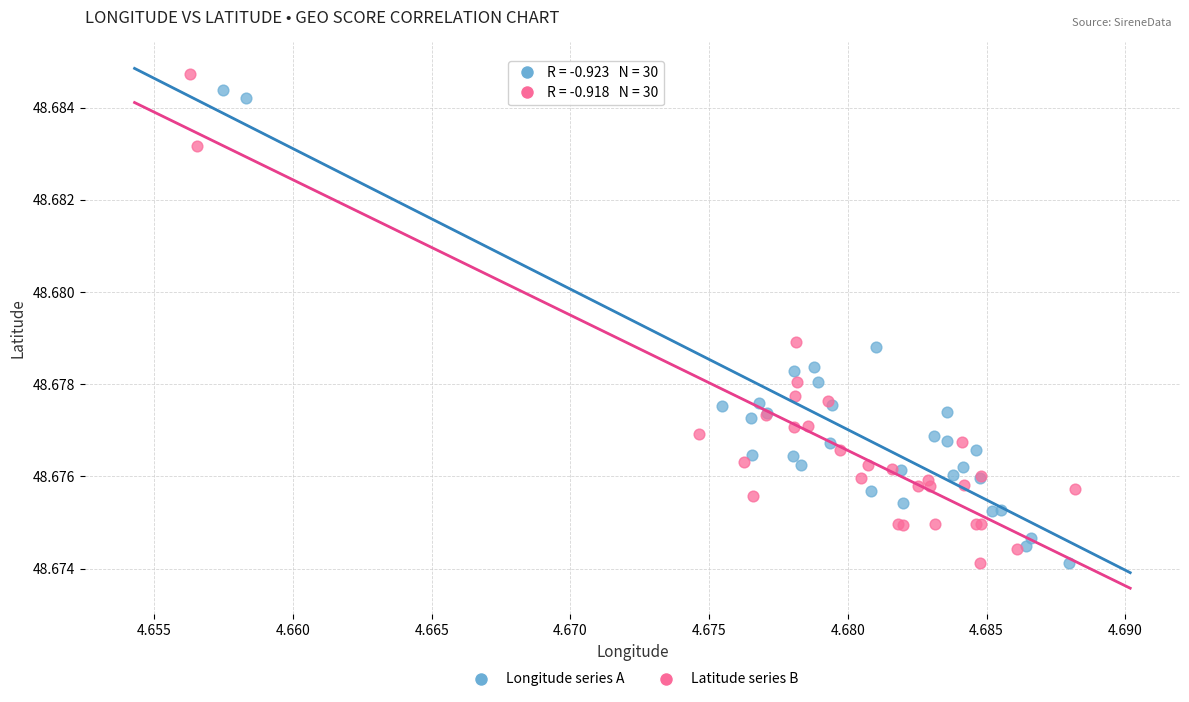

What are all the series names shown in the legend?

Longitude series A, Latitude series B